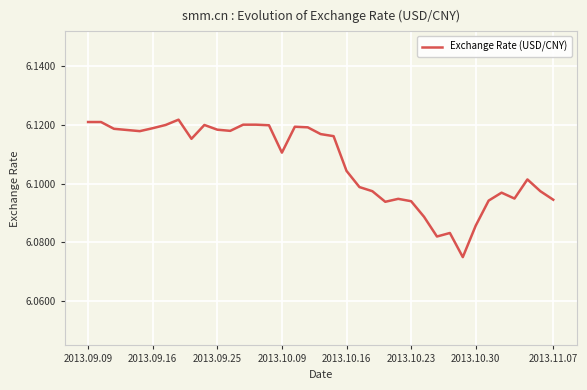

How many lines are shown in the chart?

1